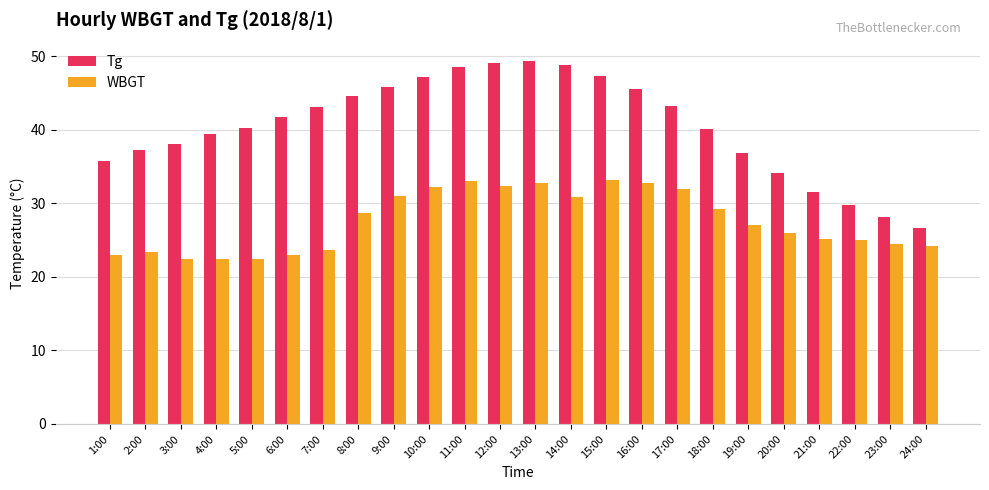

What is the value of the Tg bar at the 15th from the left?

47.3